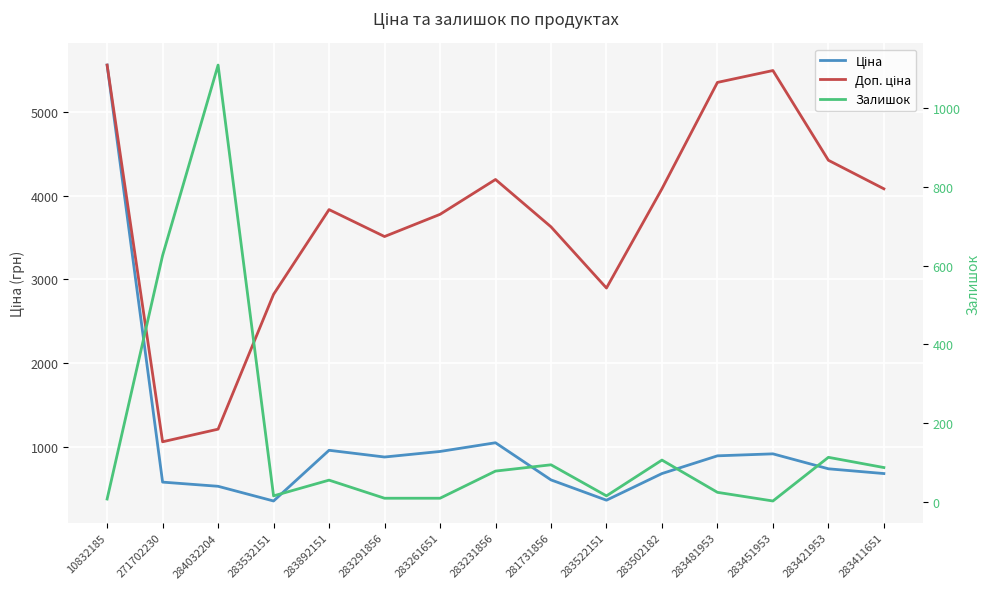

What is the label of the 2nd point from the left?

271702230